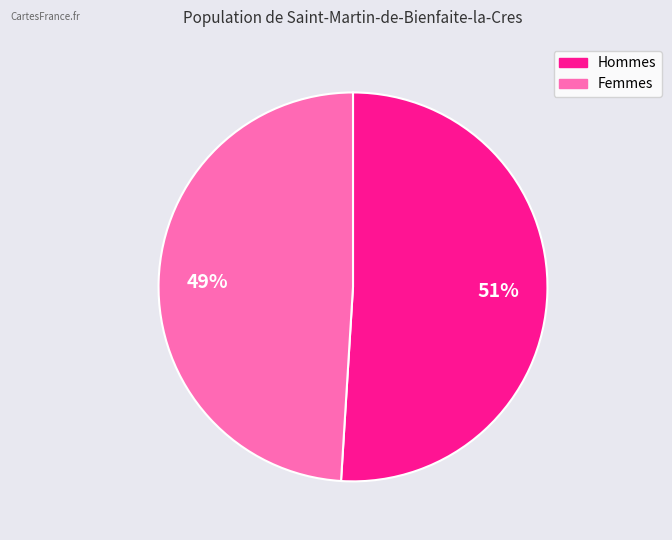

To the nearest percent, what is the difference between the largest and smallest slice percentages?

2%